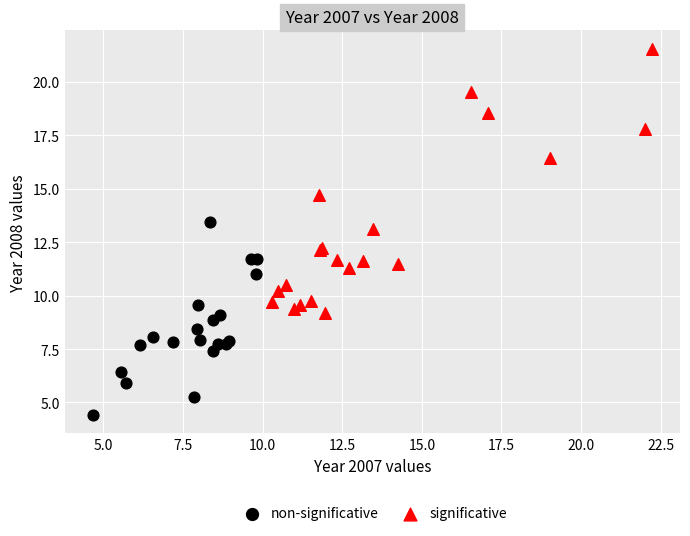

Which series contains the lowest Y value?

non-significative